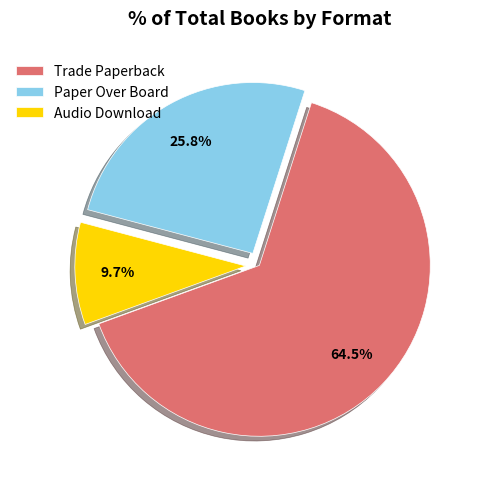

Do Trade Paperback and Paper Over Board together represent more than half of the pie?

Yes